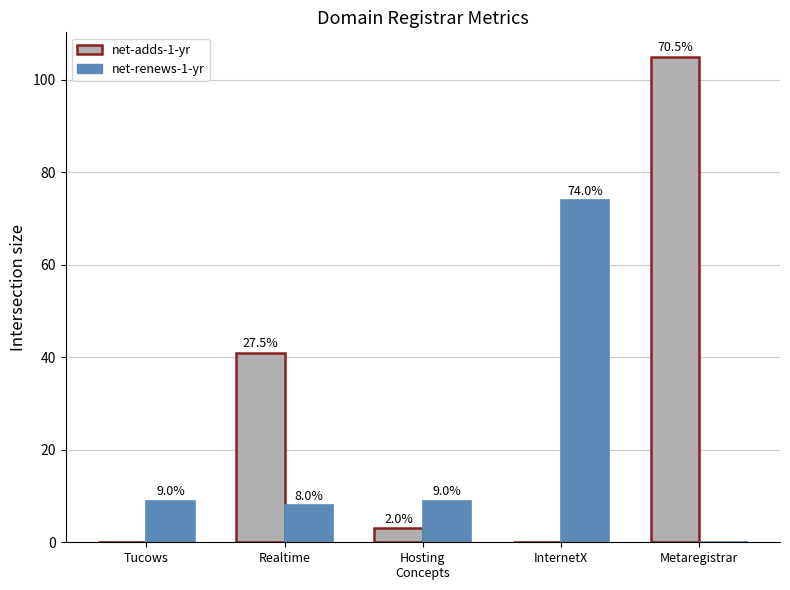

The net-renews-1-yr series shows 8 at Realtime. True or false?

True